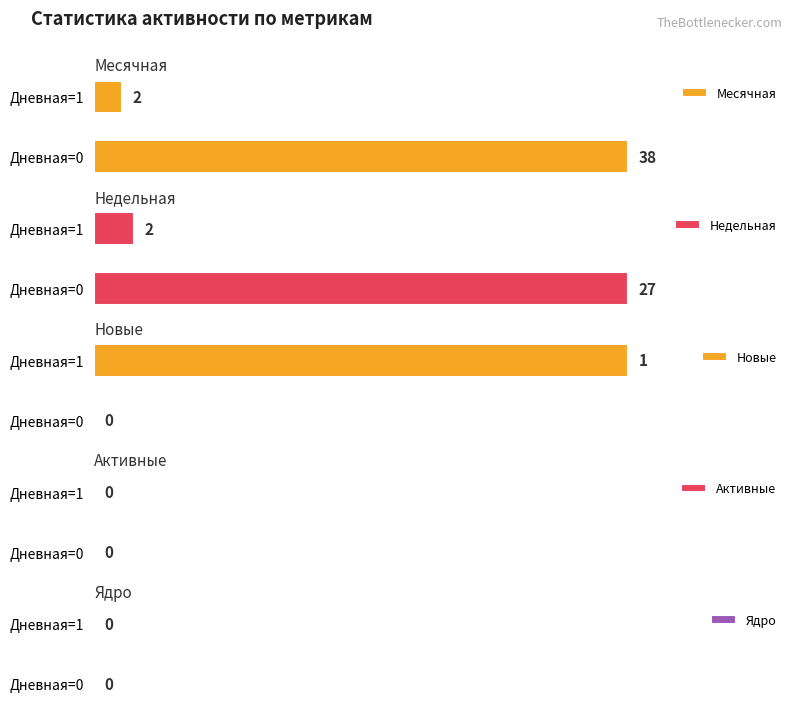

How many series are shown in this chart?

5